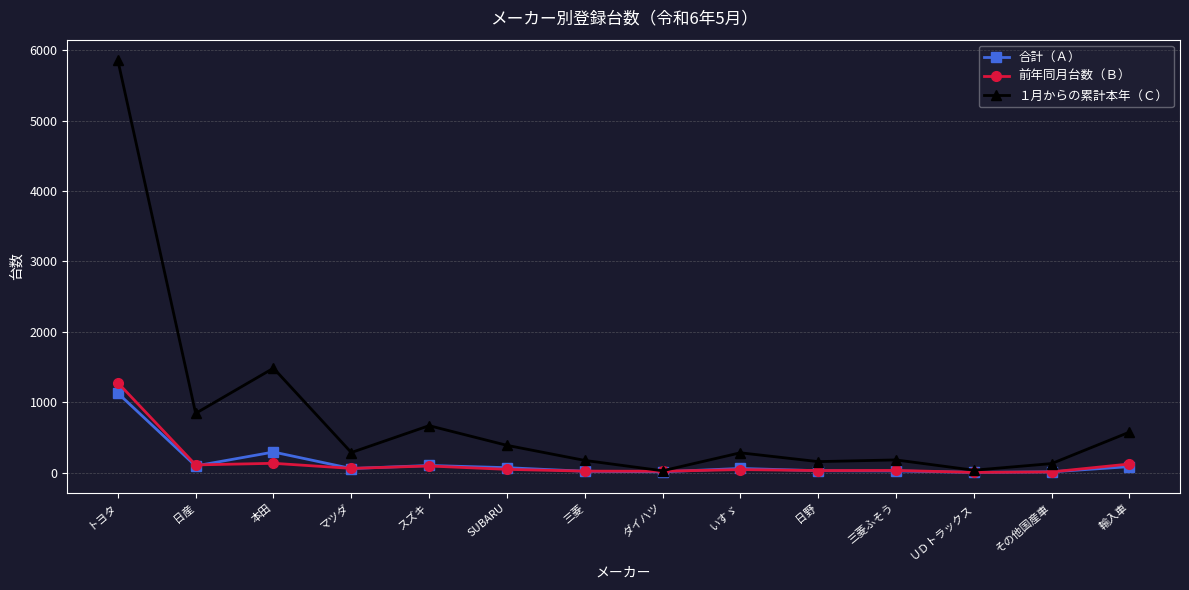

How many lines are shown in the chart?

3